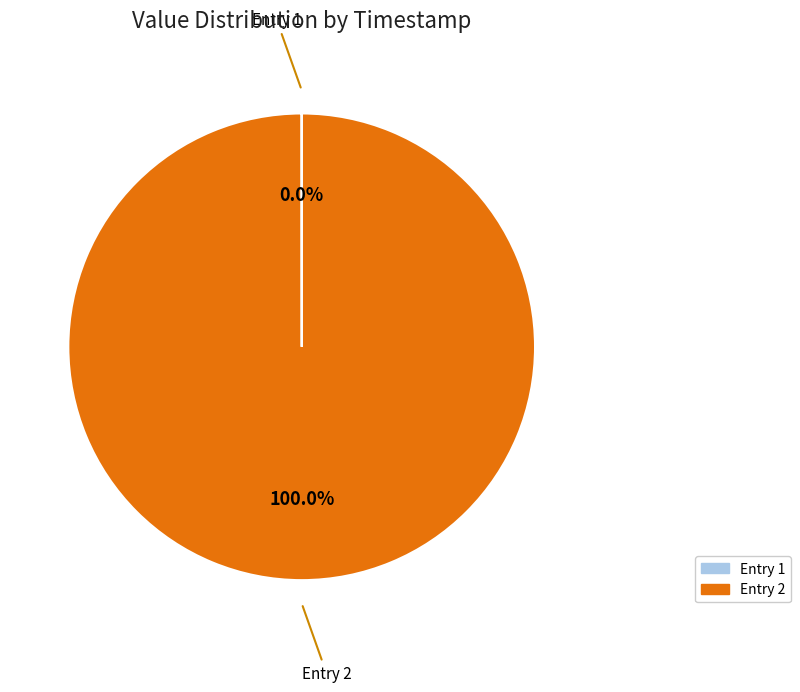

Does any single category account for the majority?

Yes